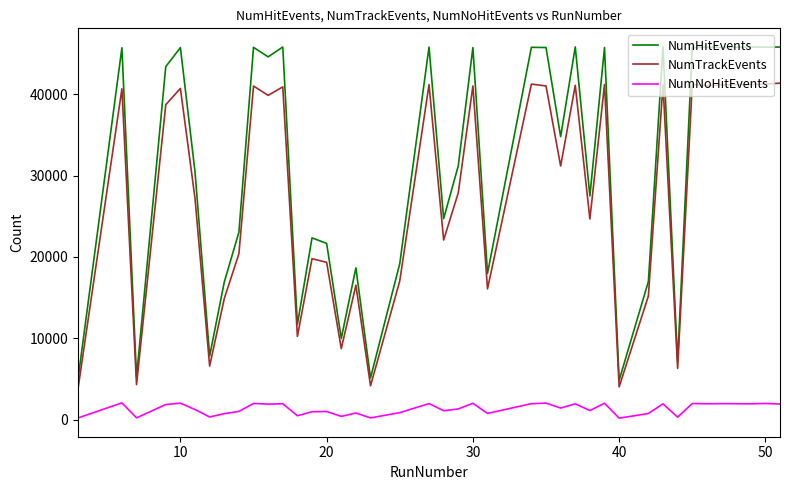

Rank the series by their maximum value, from lowest to highest.

NumNoHitEvents, NumTrackEvents, NumHitEvents